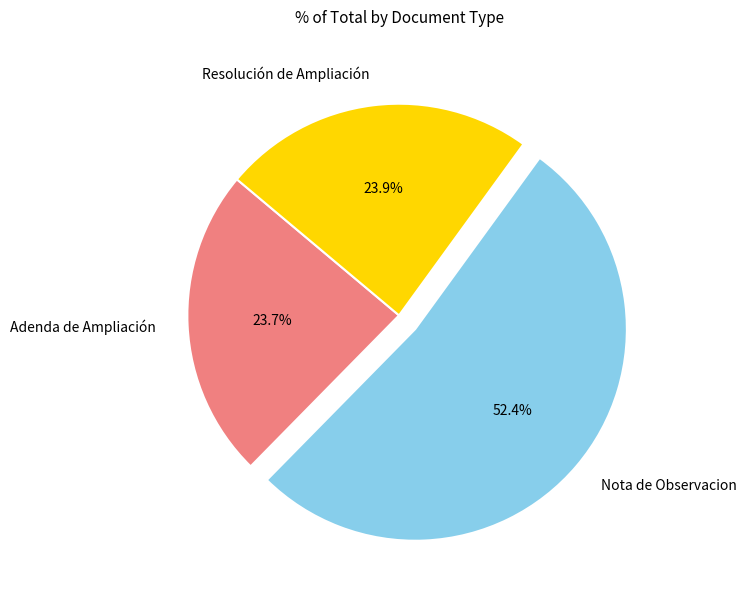

How many segments does this pie chart have?

3